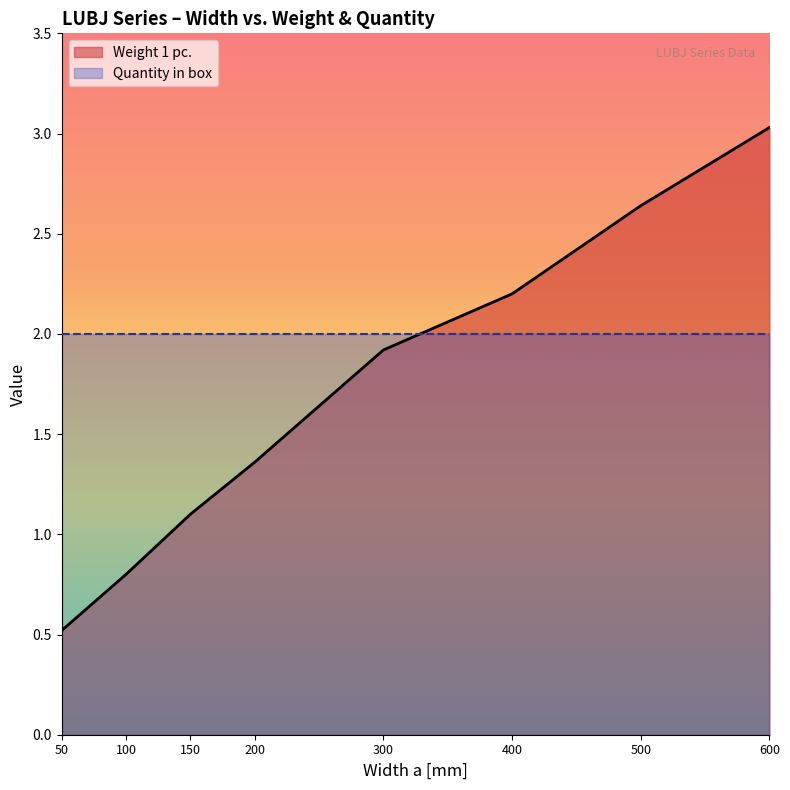

Reading left to right, list all the values displayed in this chart.

50=0.5	100=0.8	150=1.1	200=1.4	300=1.9	400=2.2	500=2.6	600=3.0